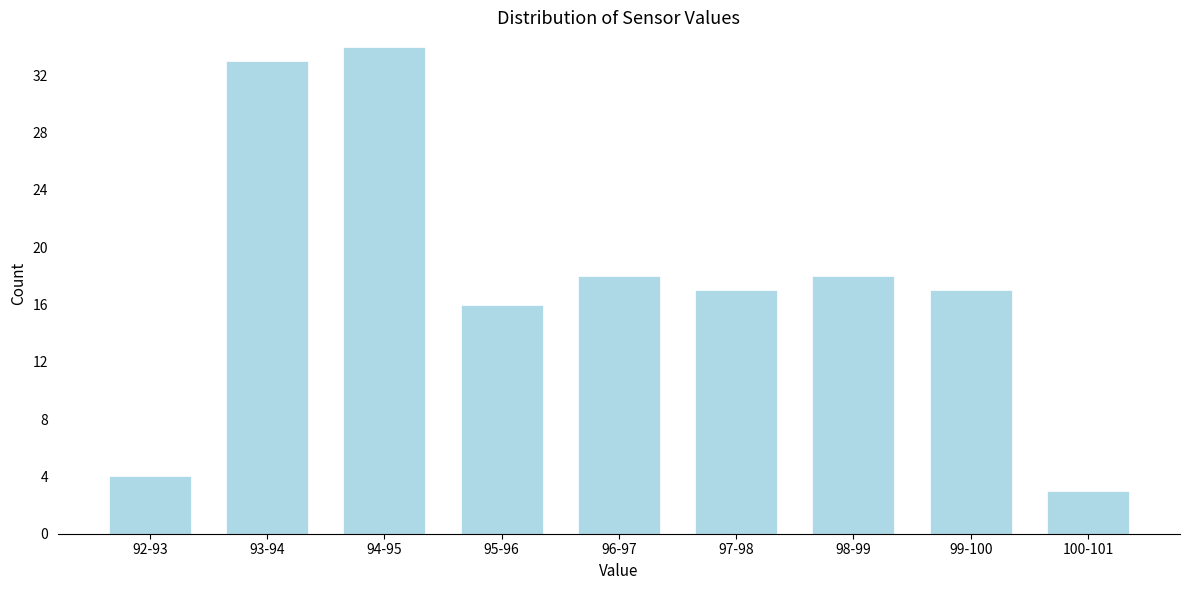

Reading left to right, extract all data points from this chart.

92-93=4	93-94=33	94-95=34	95-96=16	96-97=18	97-98=17	98-99=18	99-100=17	100-101=3